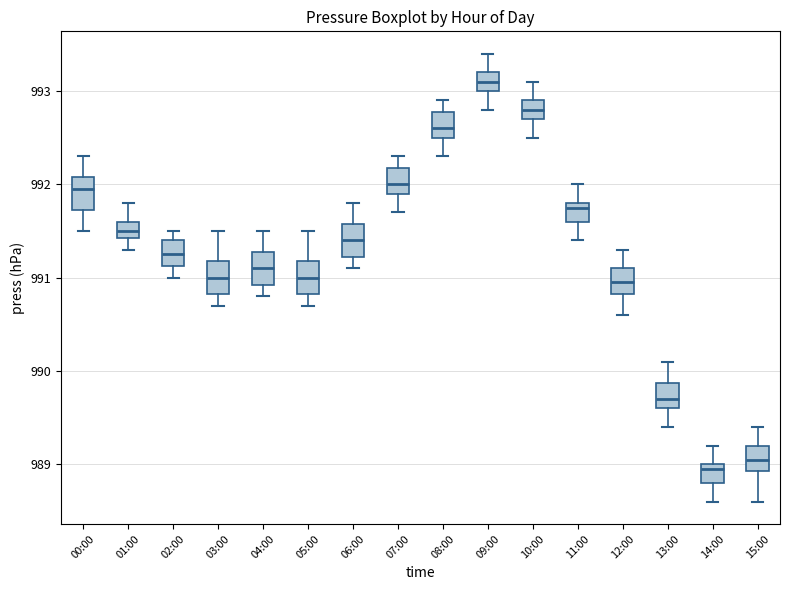

Reading left to right, transcribe this box plot: for each box, give where its median line is, the range the box spans, and where its two whiskers end, as read against the y-axis. The values are not printed on the chart, so give them approximately, as read against the axis.

00:00: median 992.0, box 991.7 to 992.1, whiskers 991.5 to 992.3
01:00: median 991.5, box 991.4 to 991.6, whiskers 991.3 to 991.8
02:00: median 991.3, box 991.1 to 991.4, whiskers 991.0 to 991.5
03:00: median 991.0, box 990.8 to 991.2, whiskers 990.7 to 991.5
04:00: median 991.1, box 990.9 to 991.3, whiskers 990.8 to 991.5
05:00: median 991.0, box 990.8 to 991.2, whiskers 990.7 to 991.5
06:00: median 991.4, box 991.2 to 991.6, whiskers 991.1 to 991.8
07:00: median 992.0, box 991.9 to 992.2, whiskers 991.7 to 992.3
08:00: median 992.6, box 992.5 to 992.8, whiskers 992.3 to 992.9
09:00: median 993.1, box 993.0 to 993.2, whiskers 992.8 to 993.4
10:00: median 992.8, box 992.7 to 992.9, whiskers 992.5 to 993.1
11:00: median 991.8 (just below the box's upper edge), box 991.6 to 991.8, whiskers 991.4 to 992.0
12:00: median 991.0, box 990.8 to 991.1, whiskers 990.6 to 991.3
13:00: median 989.7, box 989.6 to 989.9, whiskers 989.4 to 990.1
14:00: median 989.0 (just below the box's upper edge), box 988.8 to 989.0, whiskers 988.6 to 989.2
15:00: median 989.1, box 988.9 to 989.2, whiskers 988.6 to 989.4